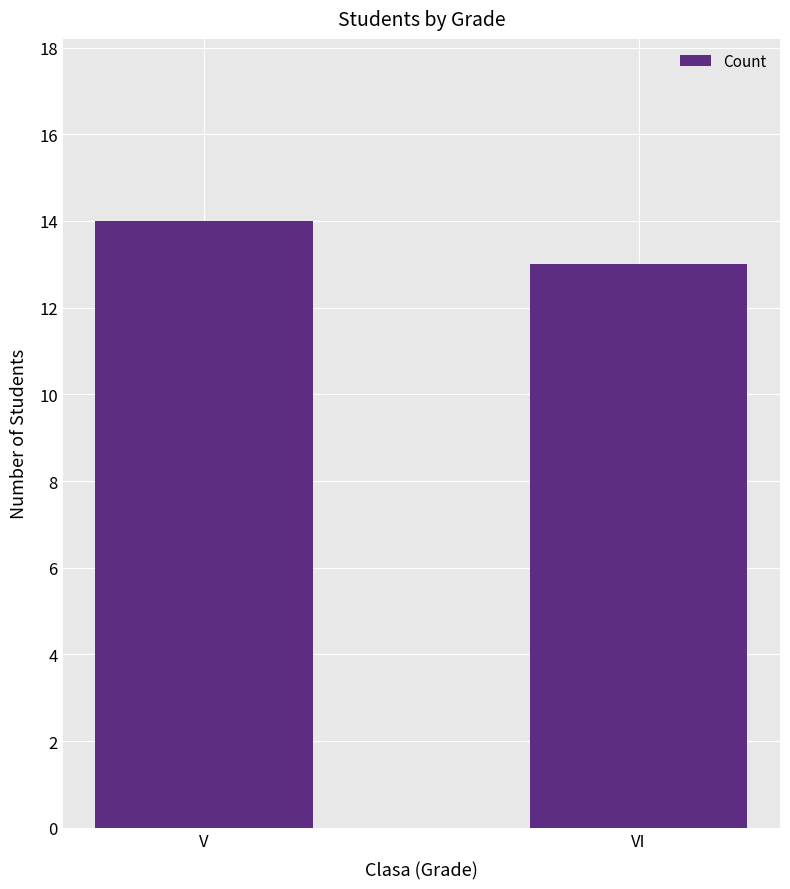

How many data points are less than 14?

1